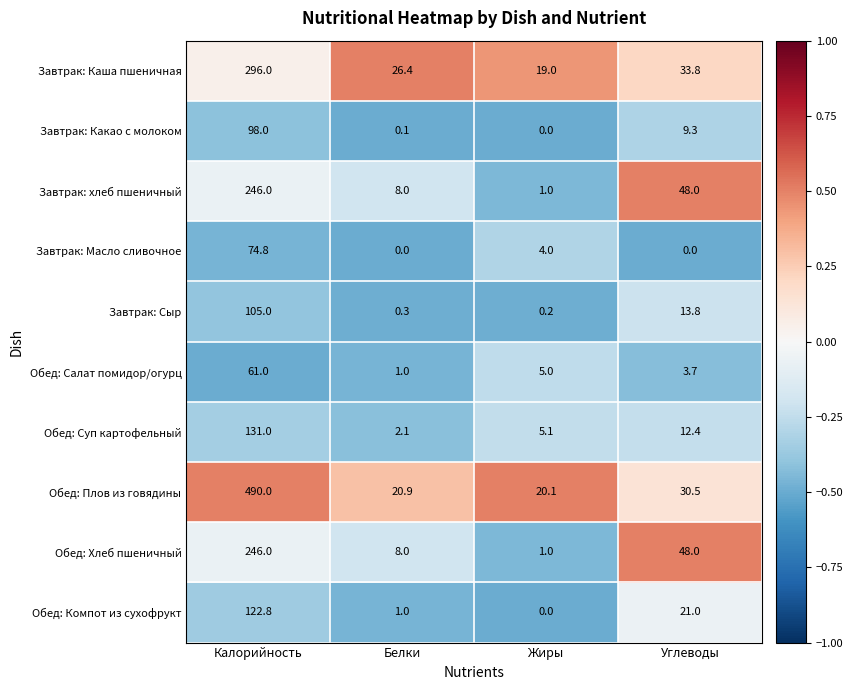

List the labels in order of Завтрак: Какао с молоком value, smallest first.

Жиры, Белки, Углеводы, Калорийность